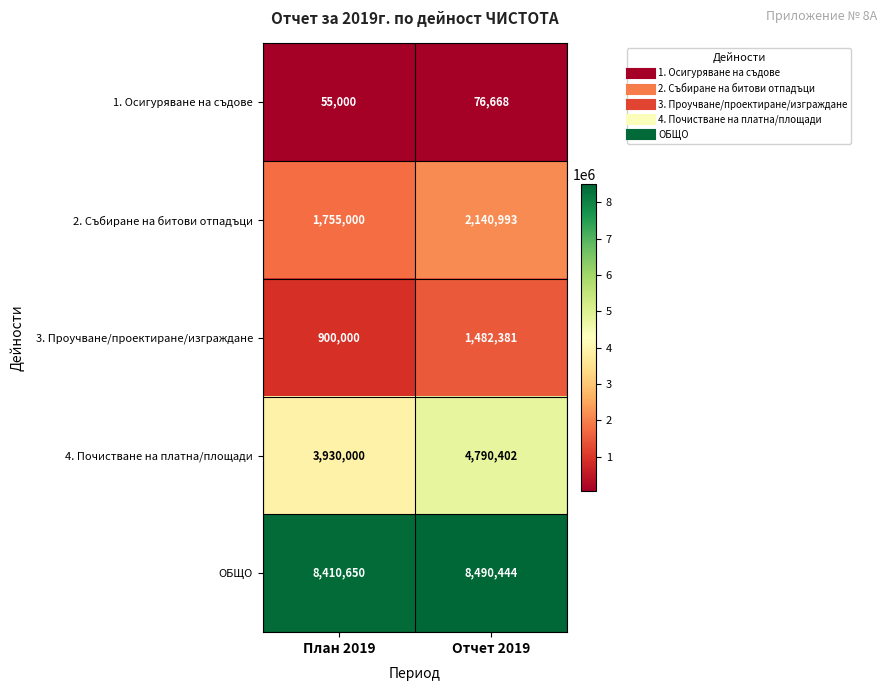

What is the difference between the 3. Проучване/проектиране/изграждане values at Отчет 2019 and План 2019?

582381